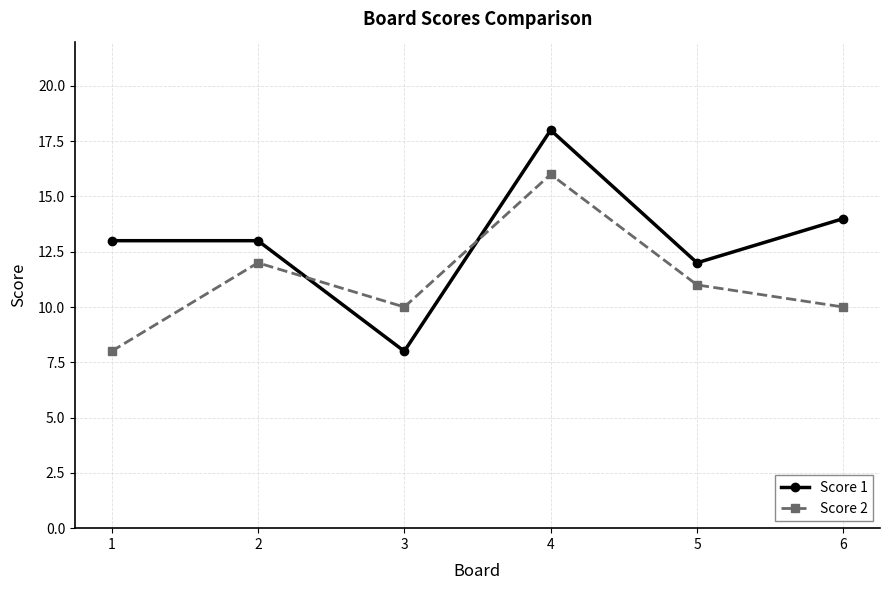

After their last crossing, which series has the higher values: Score 1 or Score 2?

Score 1